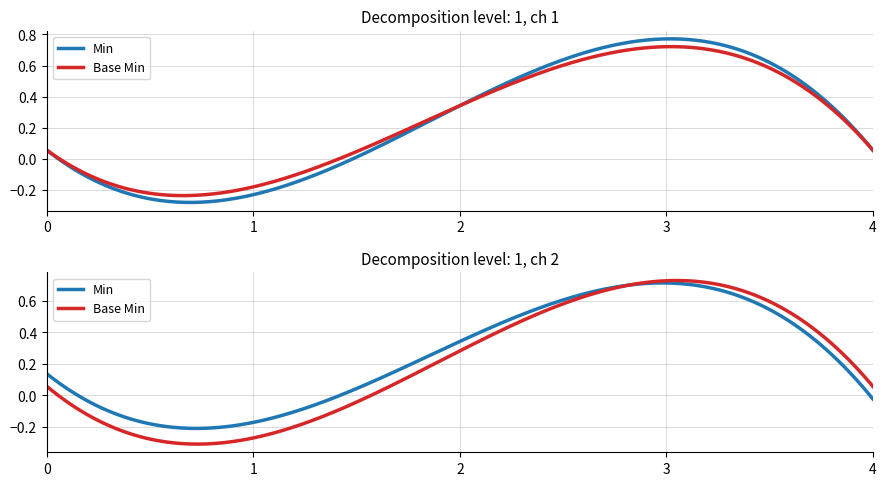

Is this an area chart (filled region under the line)?

No